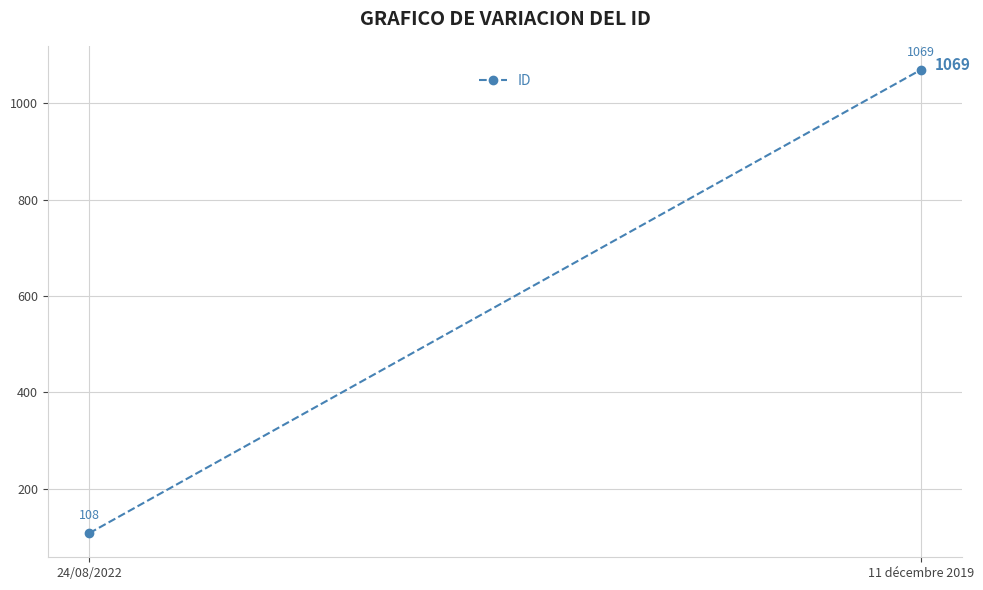

Reading right to left, what are all the values shown in this chart?

1069	108